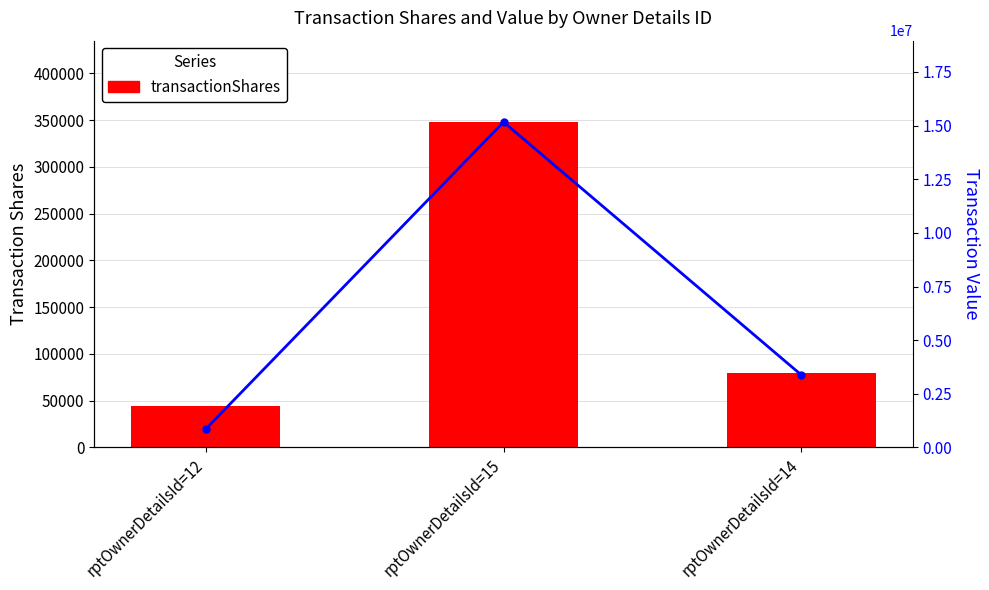

Reading left to right, transcribe all the data shown in this chart.

transactionShares: rptOwnerDetailsId=12=44590	rptOwnerDetailsId=15=348079	rptOwnerDetailsId=14=80045
transactionValue: rptOwnerDetailsId=12=861782	rptOwnerDetailsId=15=15166542	rptOwnerDetailsId=14=3384884